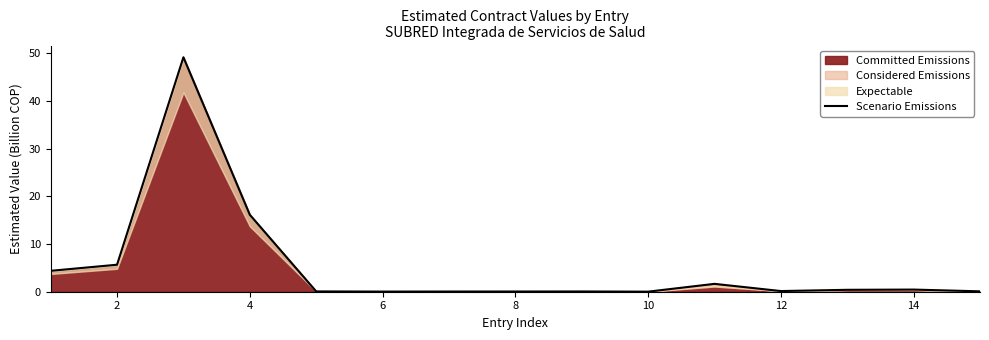

The chart shows a value of 5.7 at 2. True or false?

True